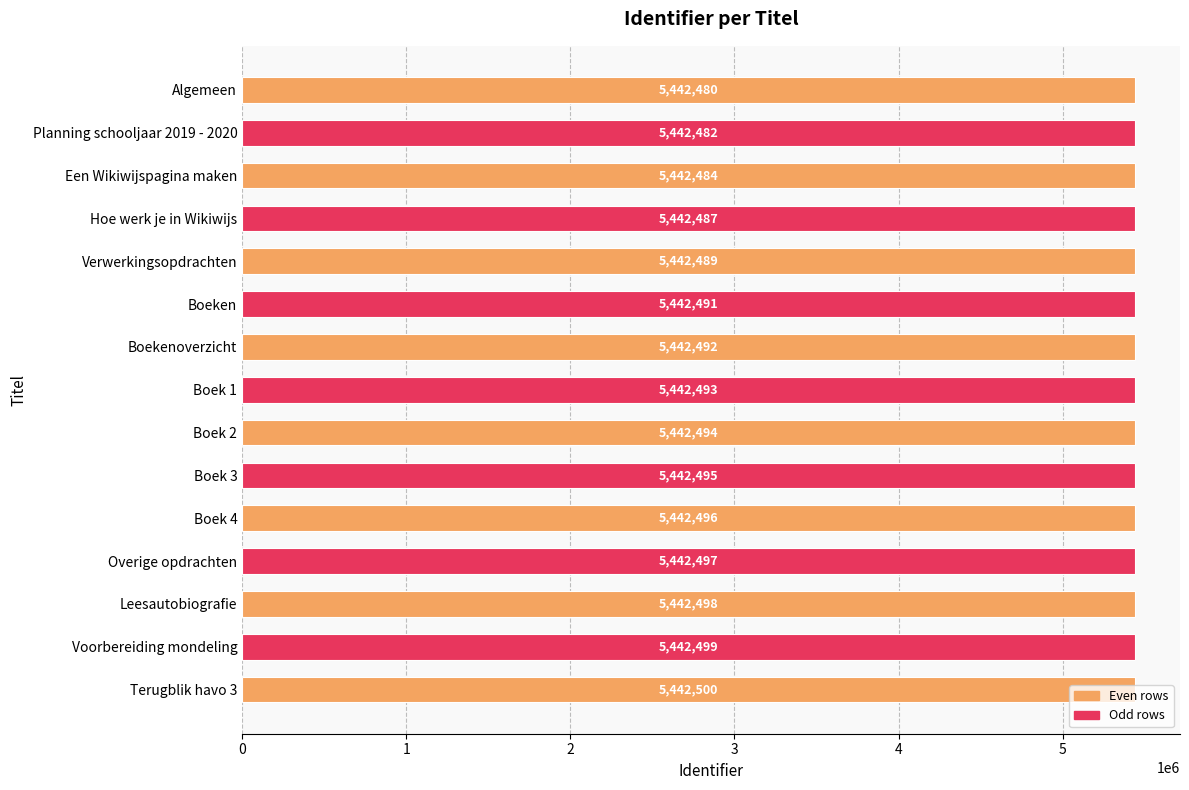

Rank the categories by value from lowest to highest.

Algemeen, Planning schooljaar 2019 - 2020, Een Wikiwijspagina maken, Hoe werk je in Wikiwijs, Verwerkingsopdrachten, Boeken, Boekenoverzicht, Boek 1, Boek 2, Boek 3, Boek 4, Overige opdrachten, Leesautobiografie, Voorbereiding mondeling, Terugblik havo 3